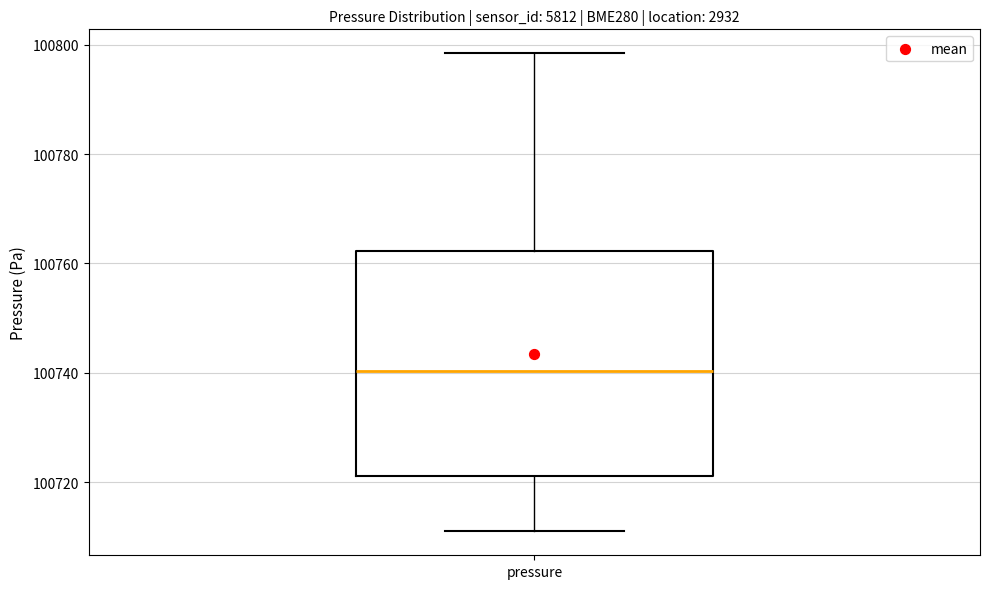

Read this box plot against the y-axis: the position of the median line, the range covered by the box, and the ends of both whiskers. The values are not printed on the chart, so give them approximately, as read against the axis.

median 100740, box 100722 to 100762, whiskers 100710 to 100798